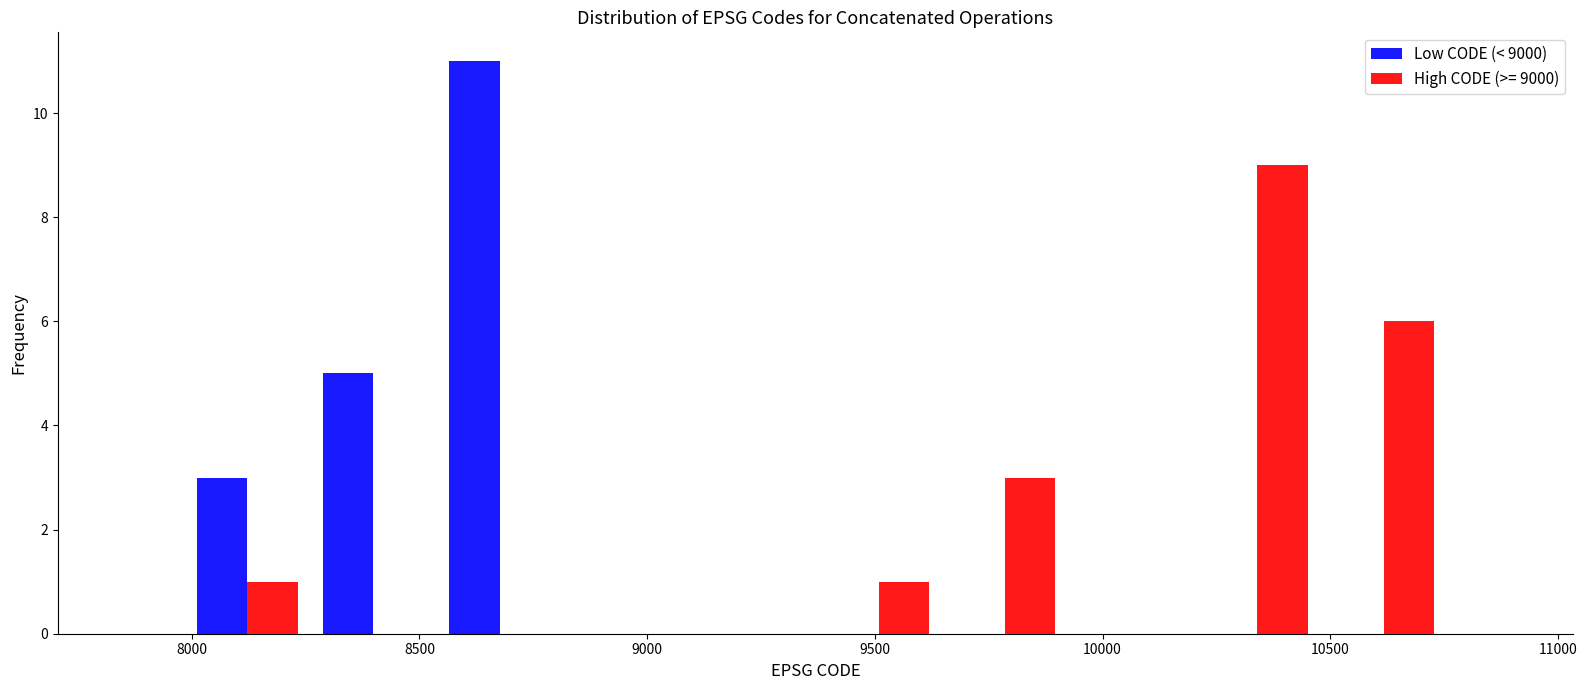

Reading left to right, transcribe this chart: for each range on the x-axis, give the height of each series' bar. Neither the bar edges nor the heights are printed on the chart, so give them approximately, as read against the axes.

8000 to 8250: Low CODE (< 9000)=3	High CODE (>= 9000)=1
8250 to 8550: Low CODE (< 9000)=5	High CODE (>= 9000)=0
8550 to 8800: Low CODE (< 9000)=11	High CODE (>= 9000)=0
8800 to 9100: Low CODE (< 9000)=0	High CODE (>= 9000)=0
9100 to 9350: Low CODE (< 9000)=0	High CODE (>= 9000)=0
9350 to 9650: Low CODE (< 9000)=0	High CODE (>= 9000)=1
9650 to 9900: Low CODE (< 9000)=0	High CODE (>= 9000)=3
9900 to 10200: Low CODE (< 9000)=0	High CODE (>= 9000)=0
10200 to 10500: Low CODE (< 9000)=0	High CODE (>= 9000)=9
10500 to 10750: Low CODE (< 9000)=0	High CODE (>= 9000)=6